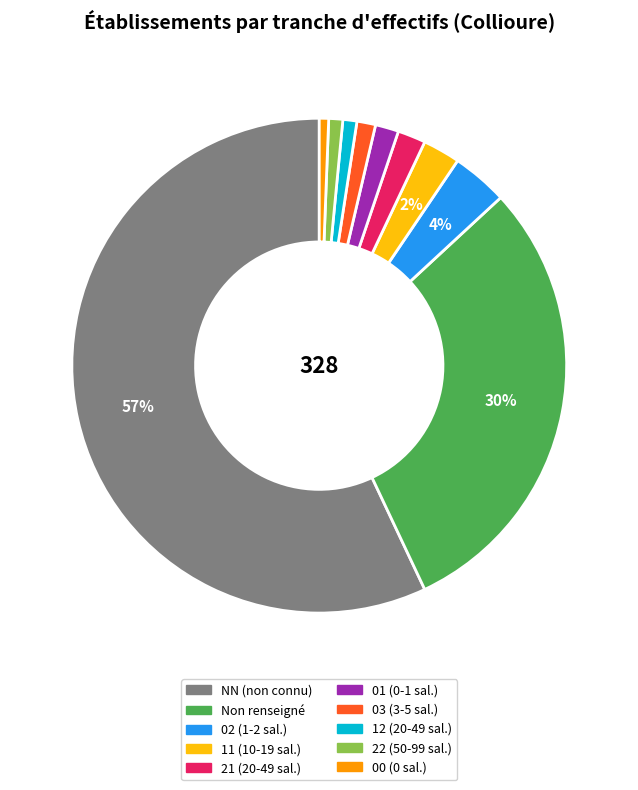

To the nearest percent, what is the average slice percentage?

10%